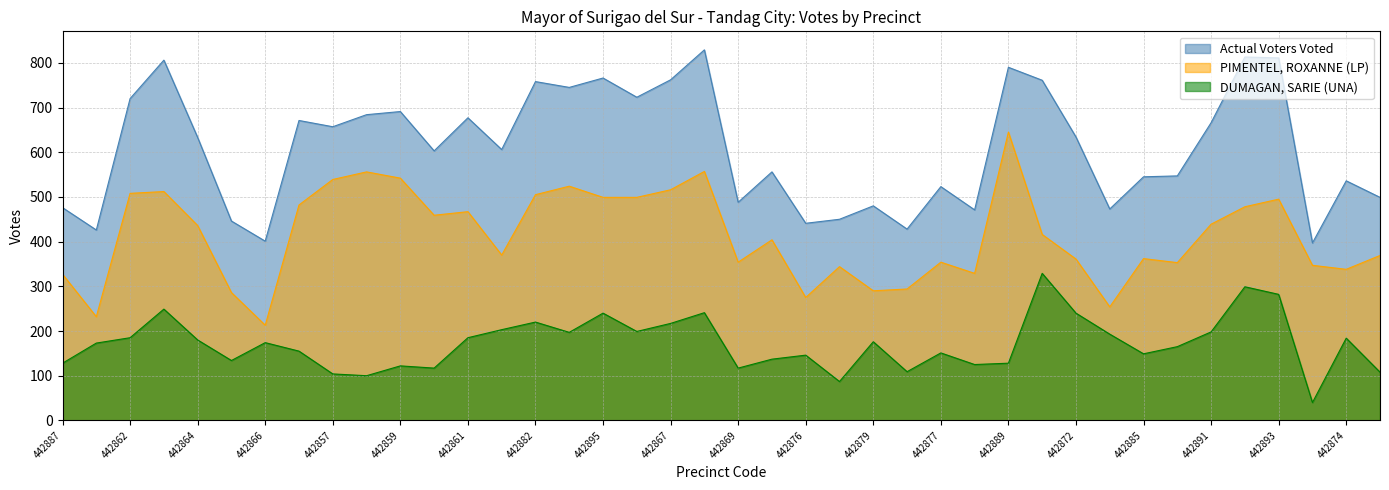

What is the sum of the DUMAGAN, SARIE (UNA) values at 442886 and 442876?

311